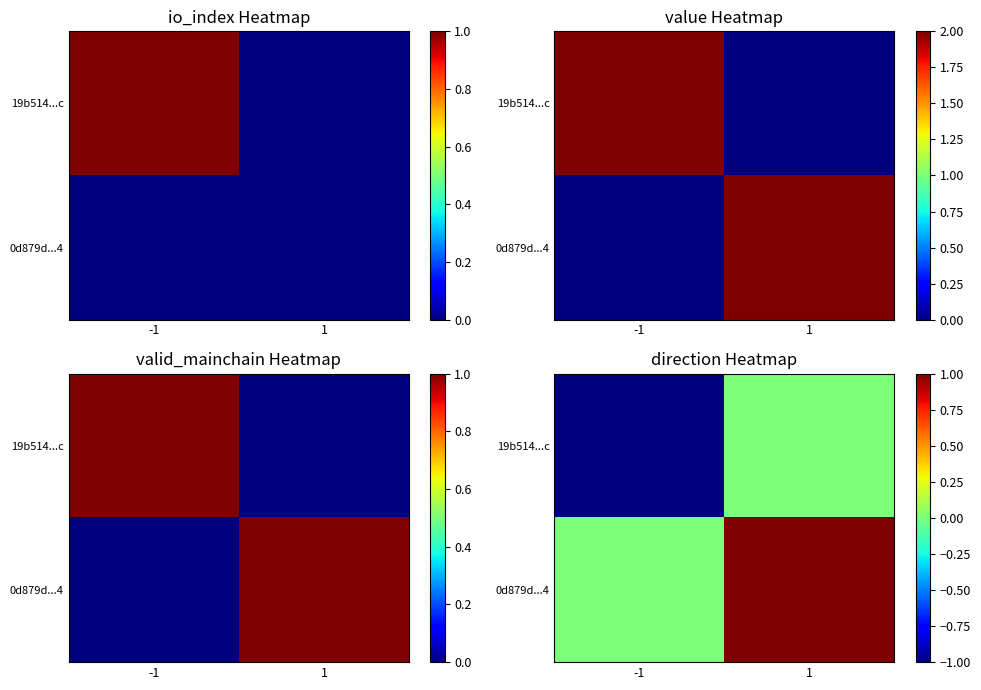

Rank the categories by 0d879d...4 value from lowest to highest.

-1, 1